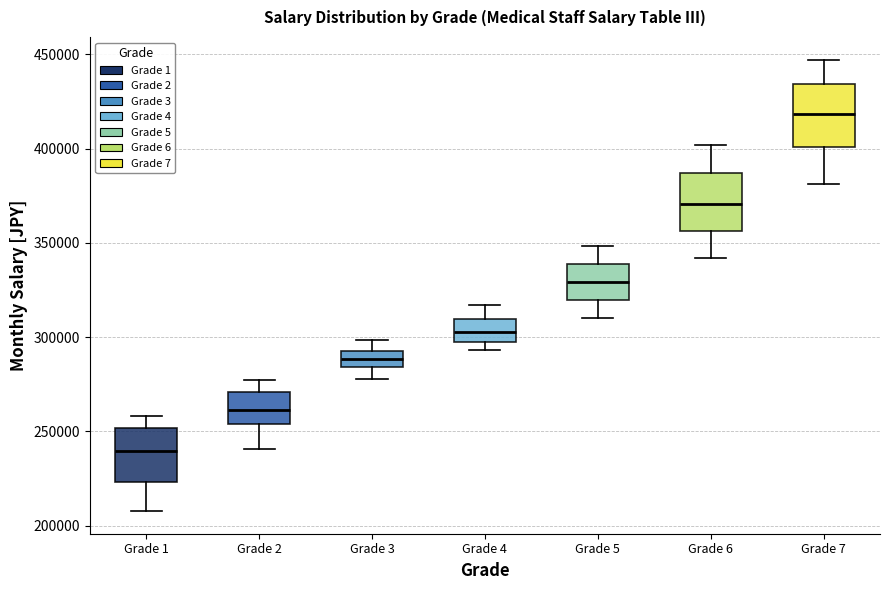

Reading left to right, read every box against the y-axis: the position of its median line, the range the box covers, and the ends of its whiskers. The values are not printed on the chart, so give them approximately, as read against the axis.

Grade 1: median 240000, box 225000 to 250000, whiskers 210000 to 260000
Grade 2: median 260000, box 255000 to 270000, whiskers 240000 to 275000
Grade 3: median 290000, box 285000 to 295000, whiskers 280000 to 300000
Grade 4: median 305000, box 300000 to 310000, whiskers 295000 to 315000
Grade 5: median 330000, box 320000 to 340000, whiskers 310000 to 350000
Grade 6: median 370000, box 355000 to 385000, whiskers 340000 to 400000
Grade 7: median 420000, box 400000 to 435000, whiskers 380000 to 445000